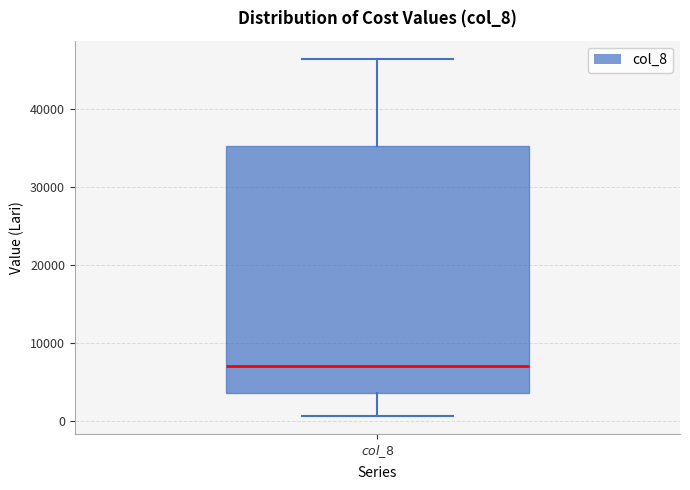

Transcribe this box plot: give where the median line is, the range the box spans, and where the two whiskers end, as read against the y-axis. The values are not printed on the chart, so give them approximately, as read against the axis.

median 7000, box 4000 to 35000, whiskers 1000 to 46000